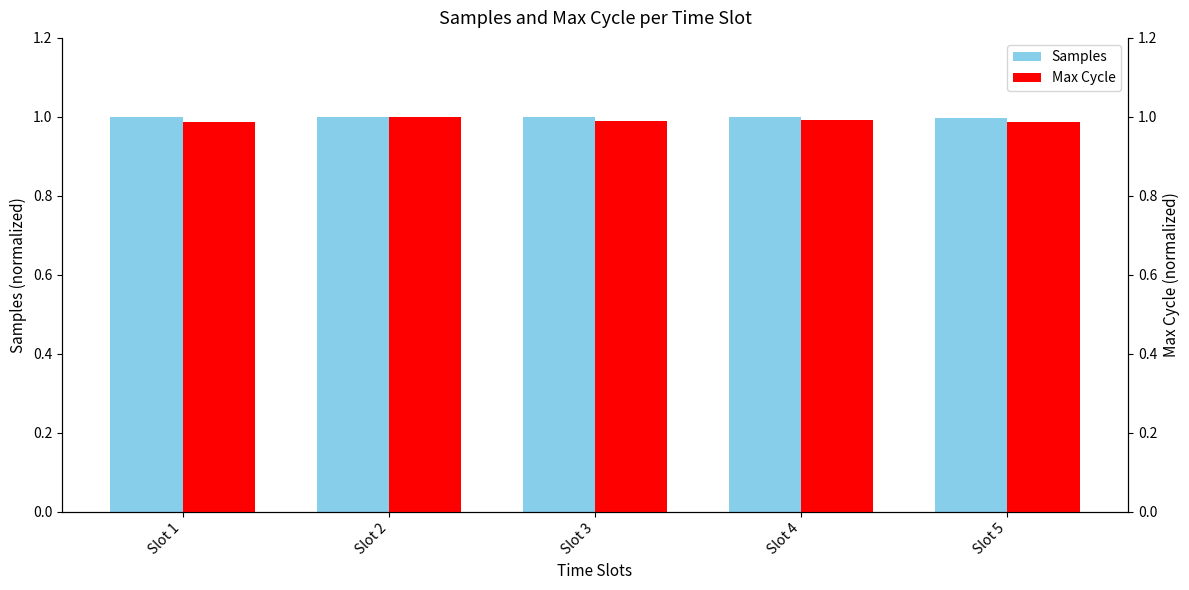

What value does the Samples (normalized) series have at Slot 5?

1.0